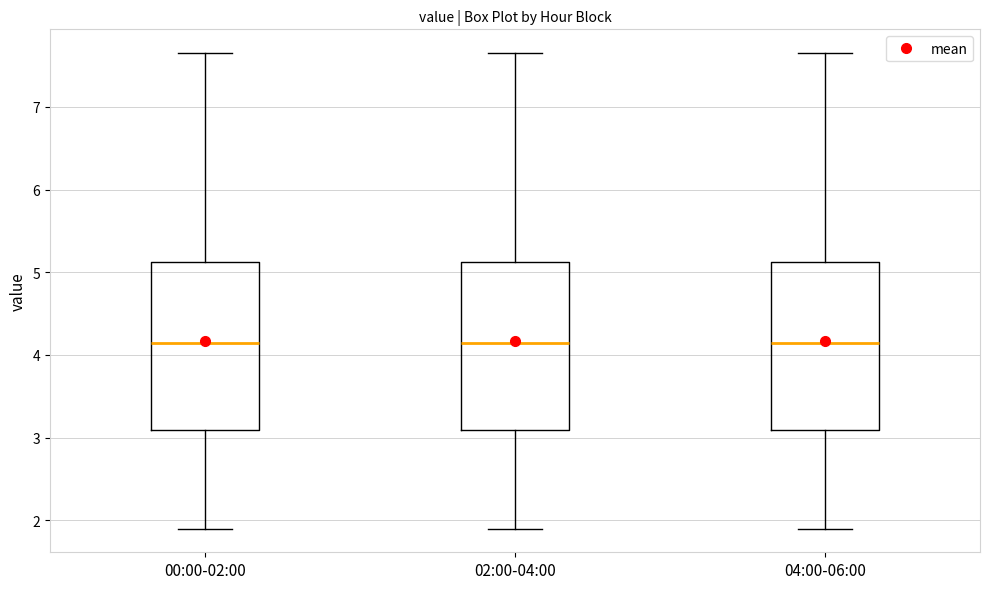

Reading left to right, transcribe this box plot: for each box, give where its median line is, the range the box spans, and where its two whiskers end, as read against the y-axis. The values are not printed on the chart, so give them approximately, as read against the axis.

00:00-02:00: median 4.1, box 3.1 to 5.1, whiskers 1.9 to 7.7
02:00-04:00: median 4.1, box 3.1 to 5.1, whiskers 1.9 to 7.7
04:00-06:00: median 4.1, box 3.1 to 5.1, whiskers 1.9 to 7.7